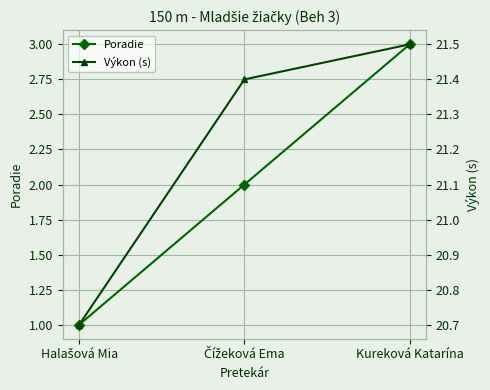

What is the total value across all series at Halašová Mia?

21.7